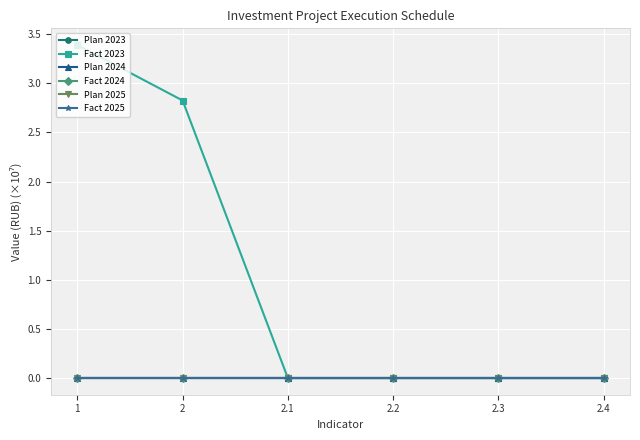

Is this an area chart (filled region under the line)?

No